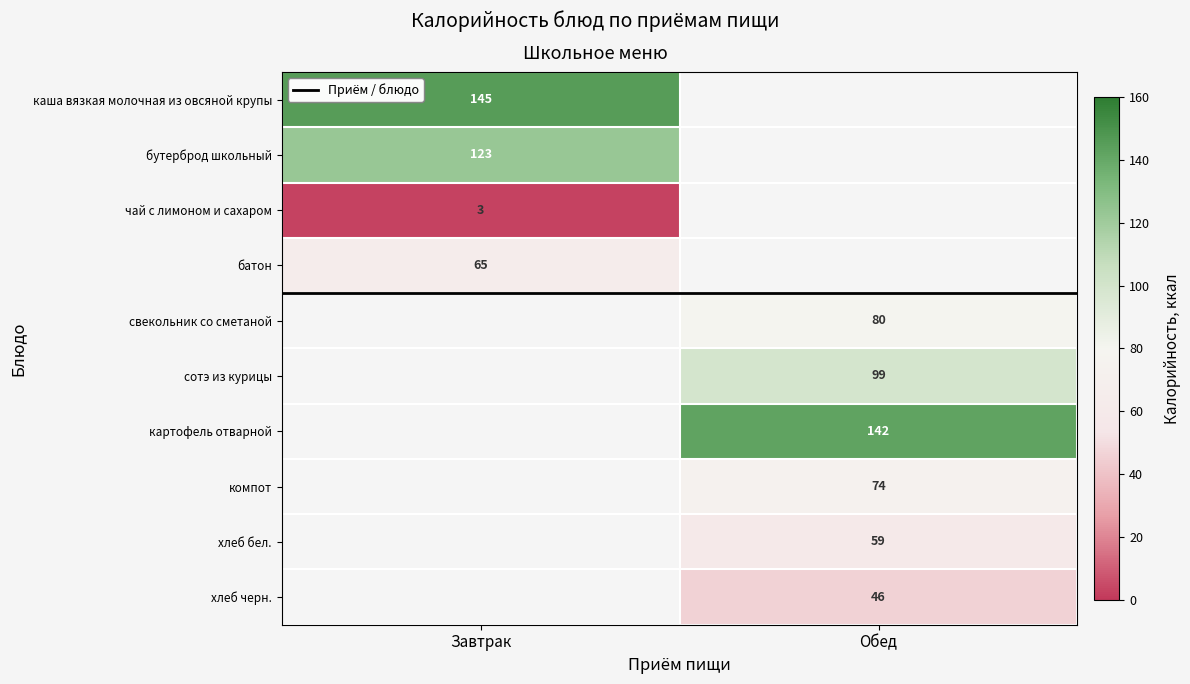

Is it true that каша вязкая молочная из овсяной крупы equals 73 at Завтрак?

False